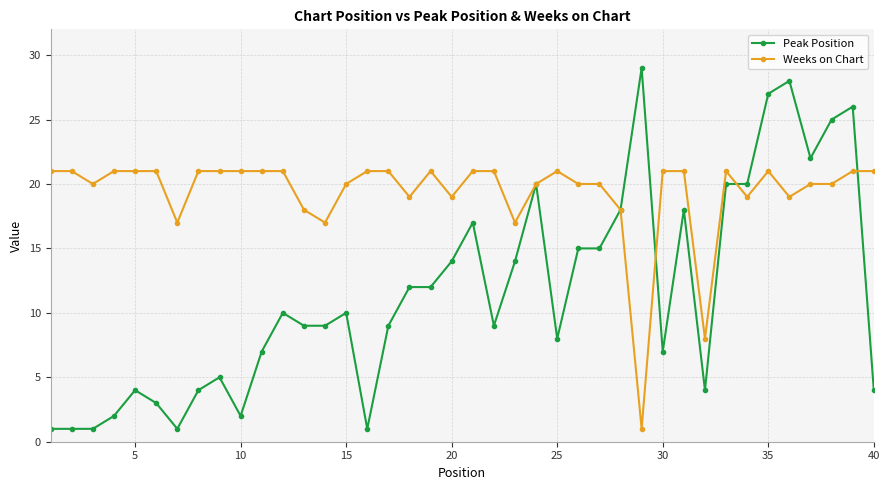

How many lines are shown in the chart?

2